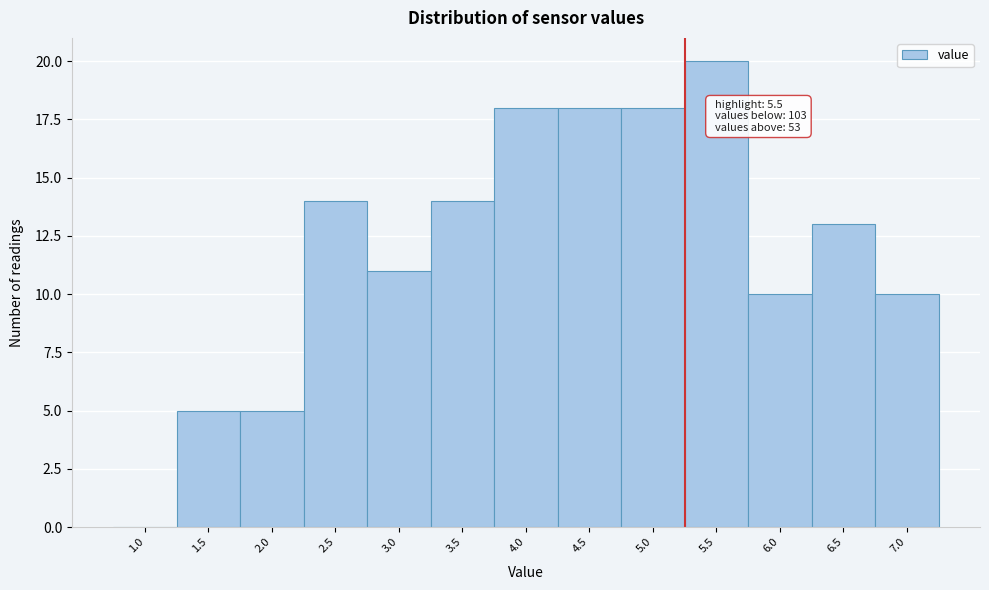

Reading left to right, transcribe all the data shown in this chart.

1.0=0	1.5=5	2.0=5	2.5=14	3.0=11	3.5=14	4.0=18	4.5=18	5.0=18	5.5=20	6.0=10	6.5=13	7.0=10